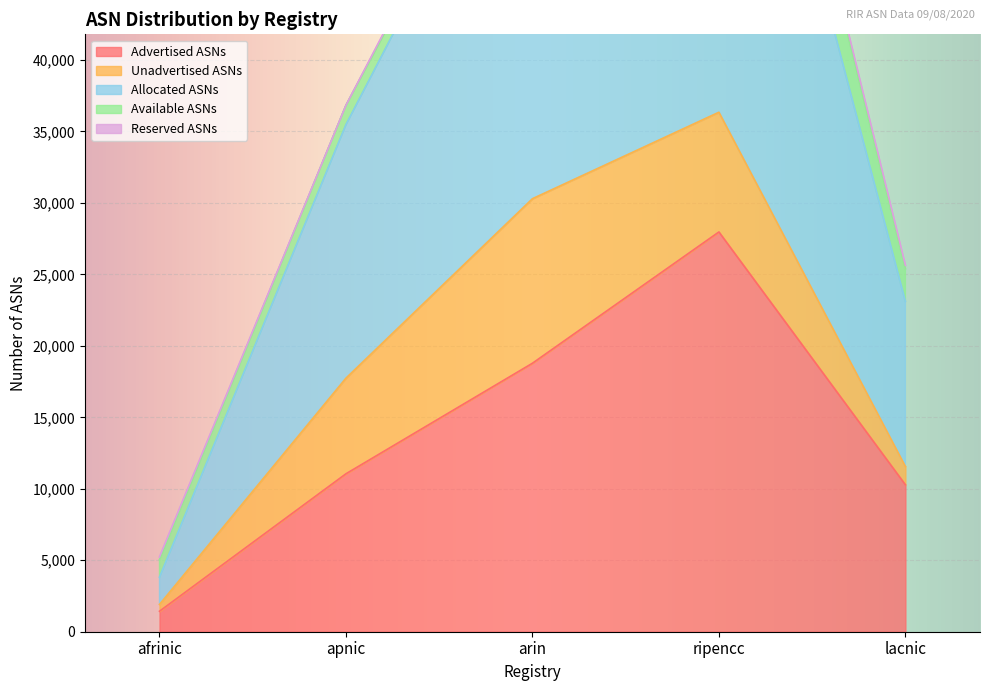

What is the highest value of the Reserved ASNs series?

1575